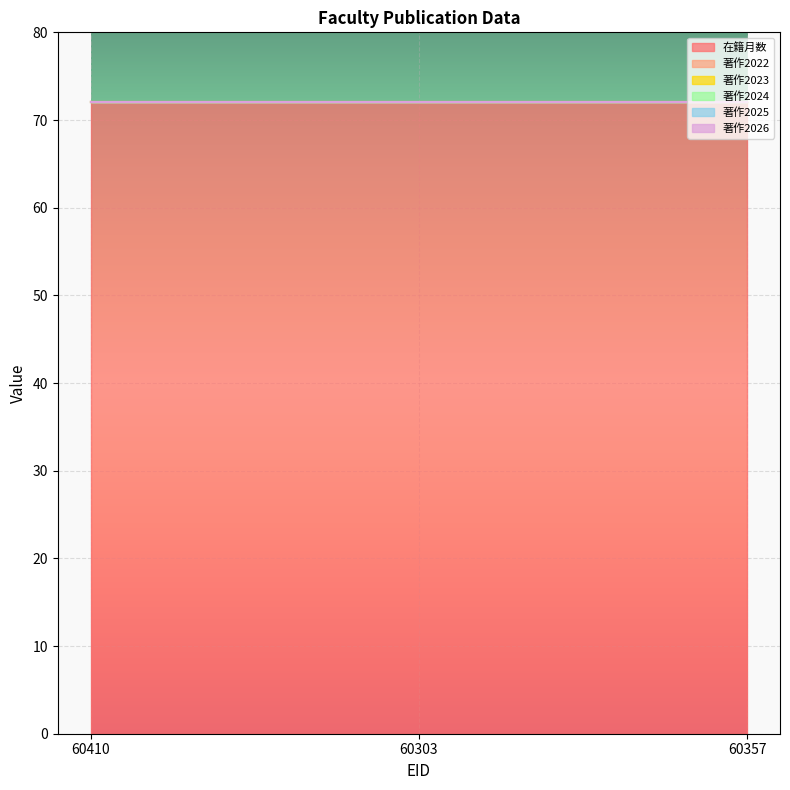

Between 60357 and 60410, which is larger?

60357